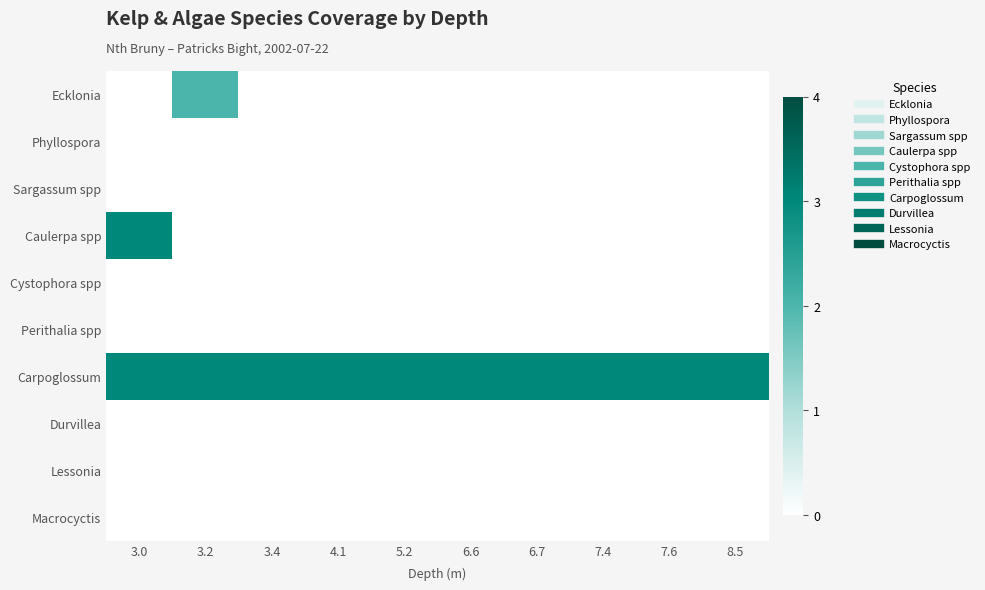

At which category is the sum across all series the highest?

3.0